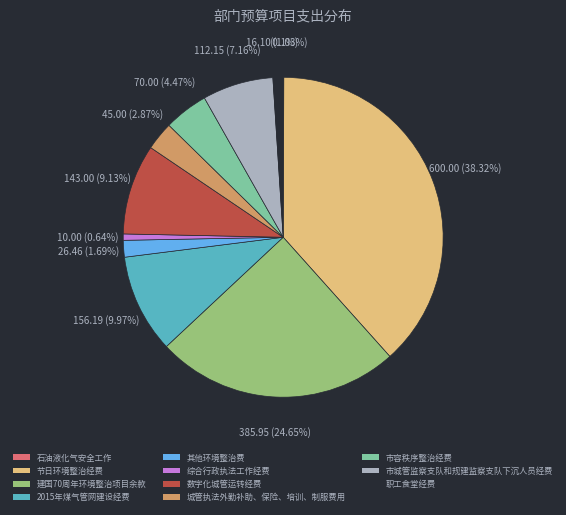

Which category has the biggest portion of the pie?

节日环境整治经费